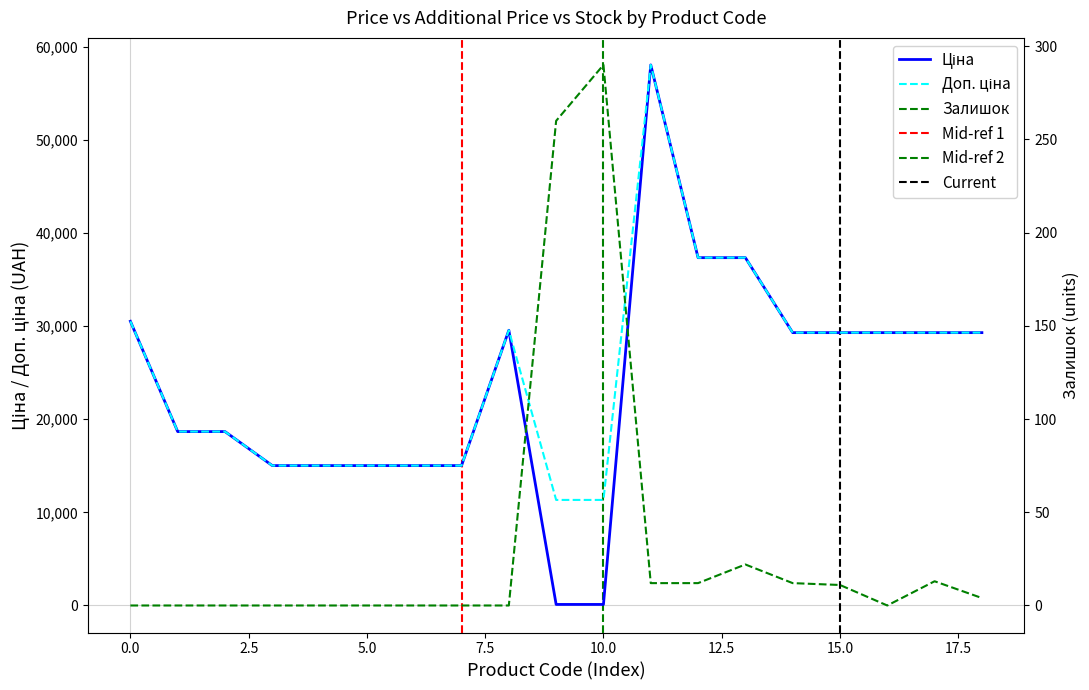

What is the label of the 13th point from the left?

12